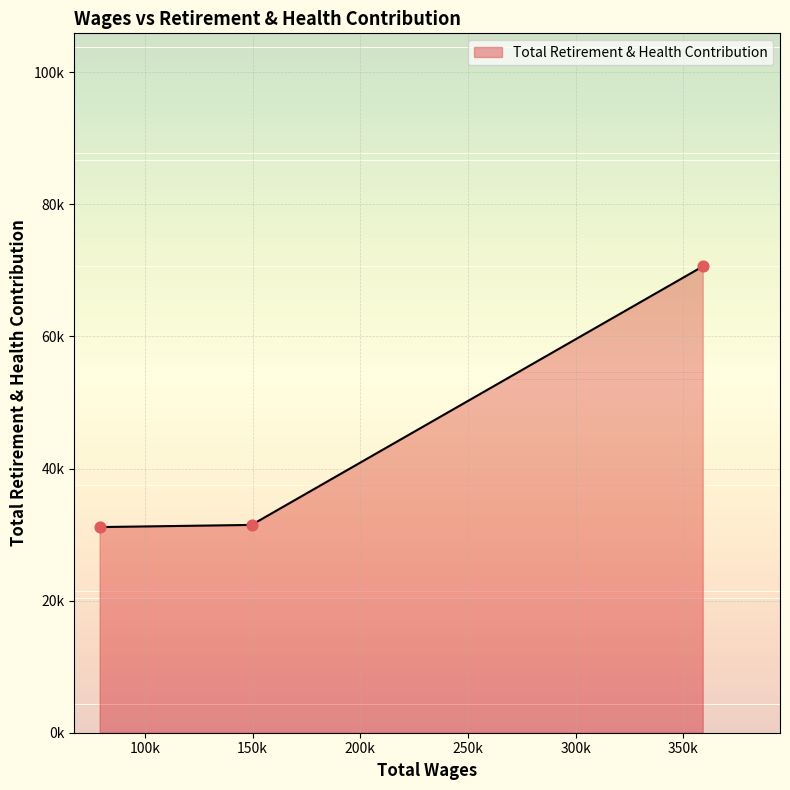

What is the ratio of the value at 149518.0 to the value at 78982.0?

1.0